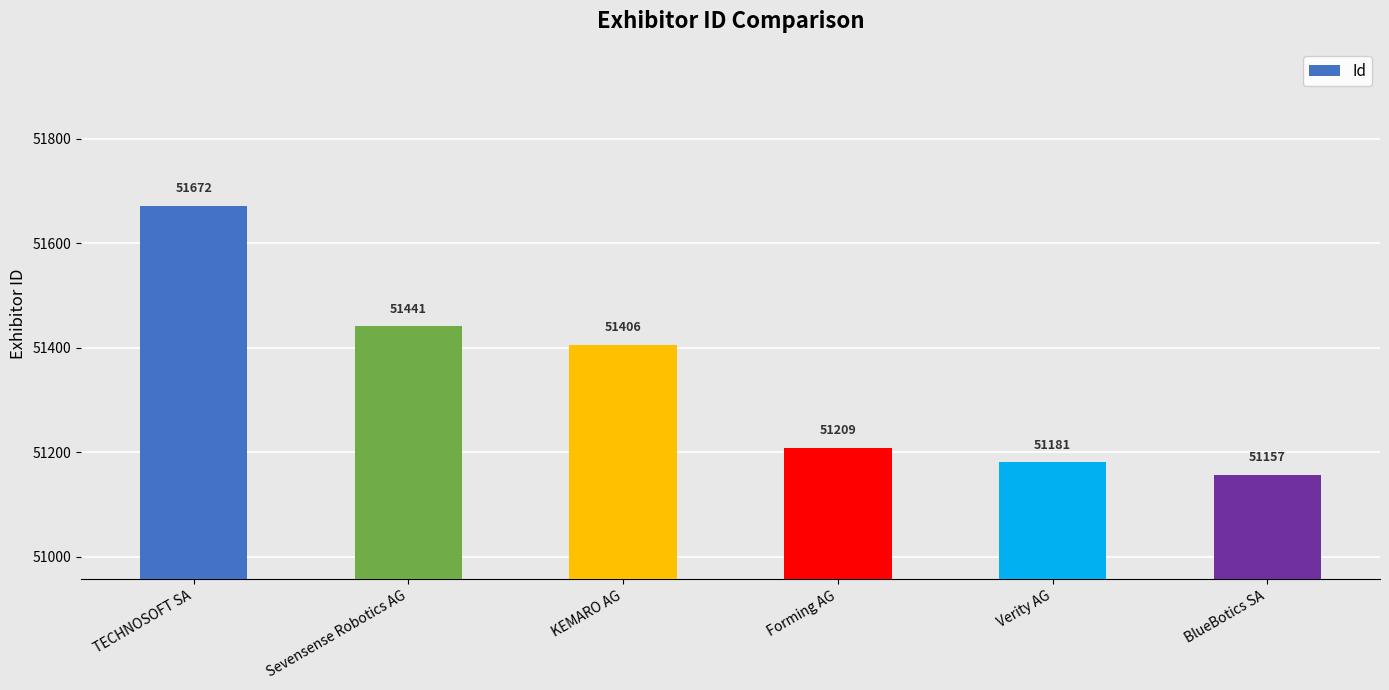

How many values are below 51406?

3